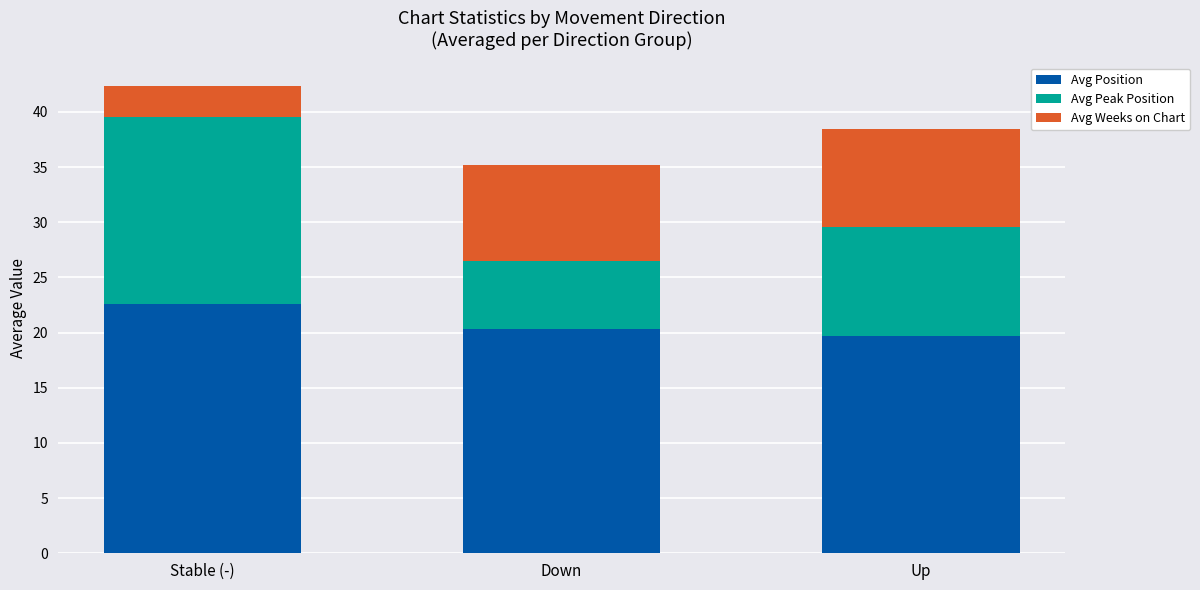

What is the lowest value of the Avg Position series?

19.7